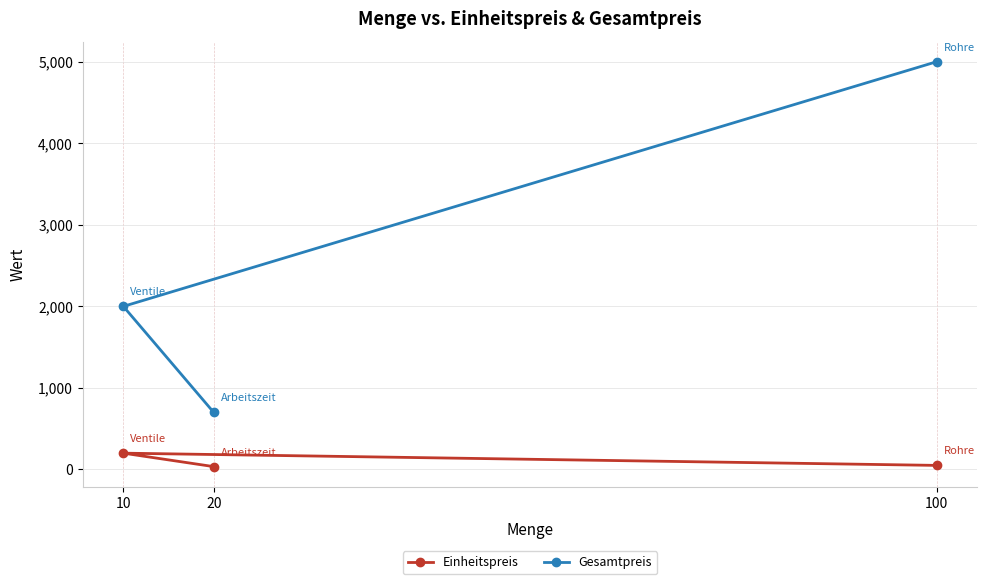

What is the difference between the second highest and minimum values in the Einheitspreis series?

15